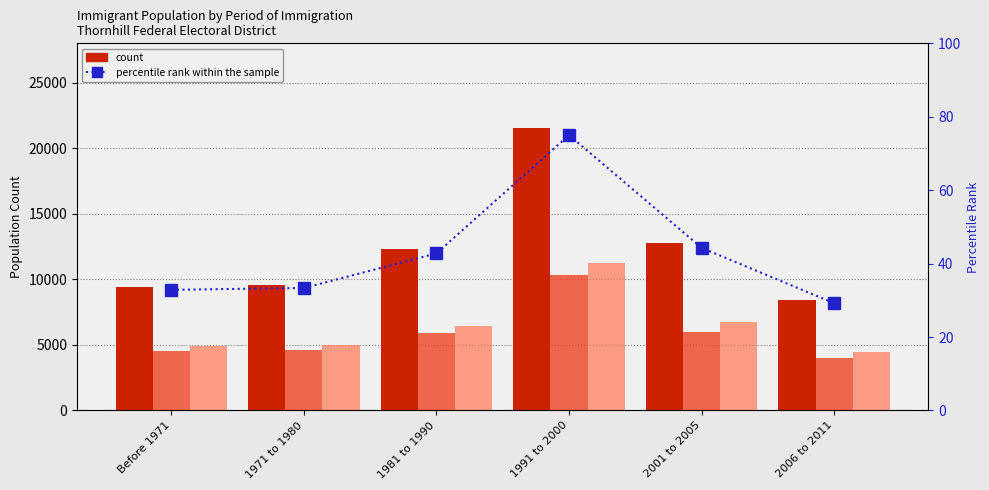

At how many categories does at least one series exceed 1710?

6